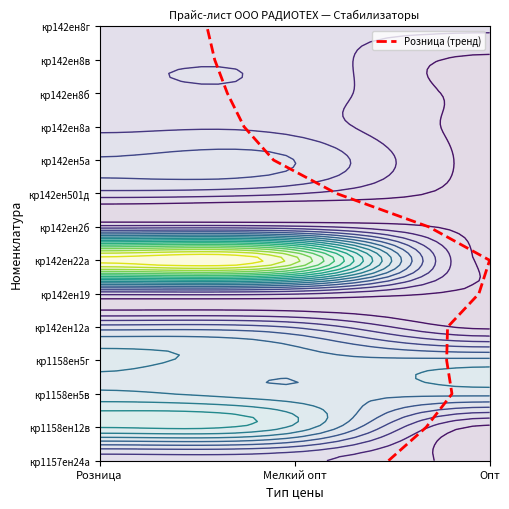

The value at Опт is 9. True or false?

False